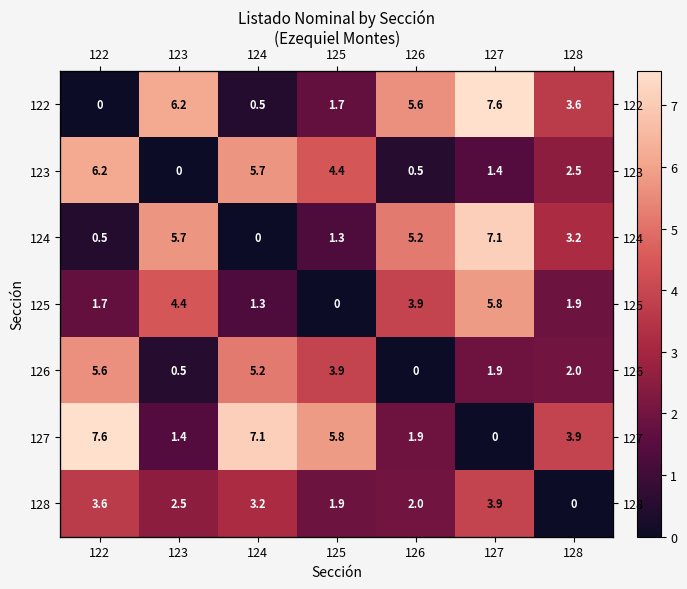

Rank the series by their maximum value, from highest to lowest.

122, 127, 124, 123, 125, 126, 128